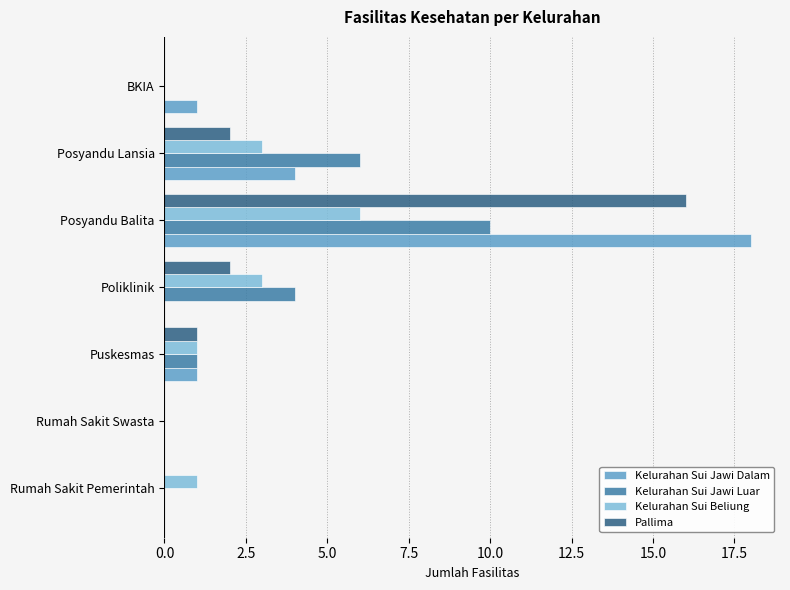

The value of Pallima at Posyandu Balita is 5. True or false?

False